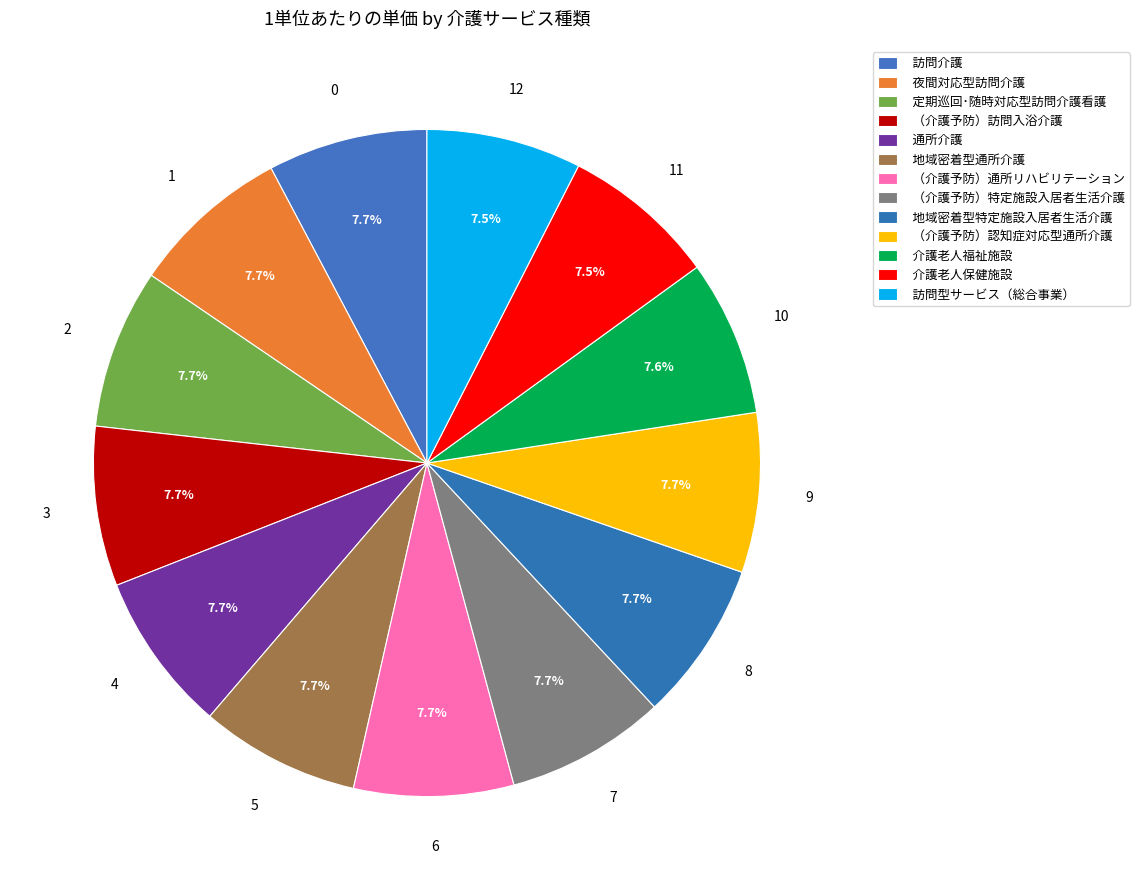

Is the sum of （介護予防）通所リハビリテーション and 訪問介護 greater than half?

No